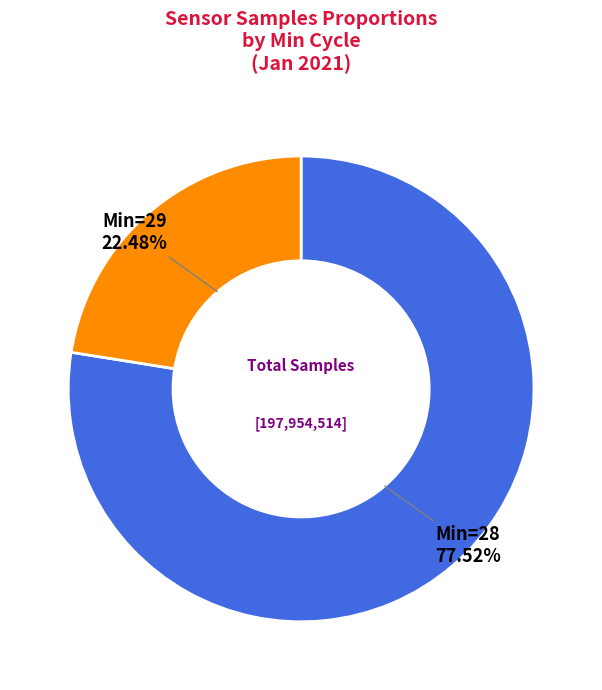

Is there any slice that represents more than half of the pie?

Yes